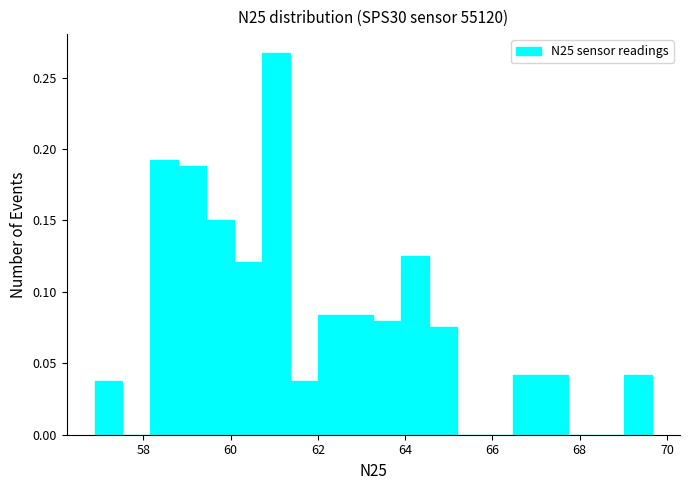

Around what value on the x-axis is the tallest bar? Give the approximate position of its centre, as read against the axis.

61.0